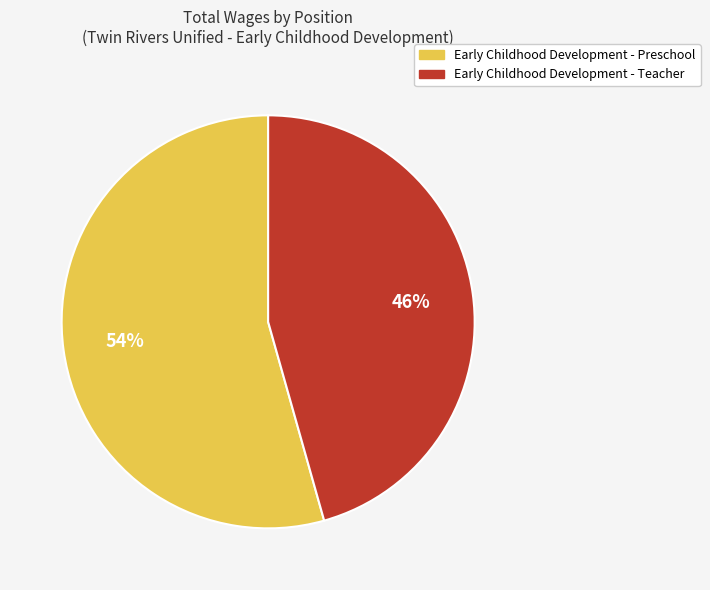

Rank the categories by value from lowest to highest.

Early Childhood Development - Teacher, Early Childhood Development - Preschool